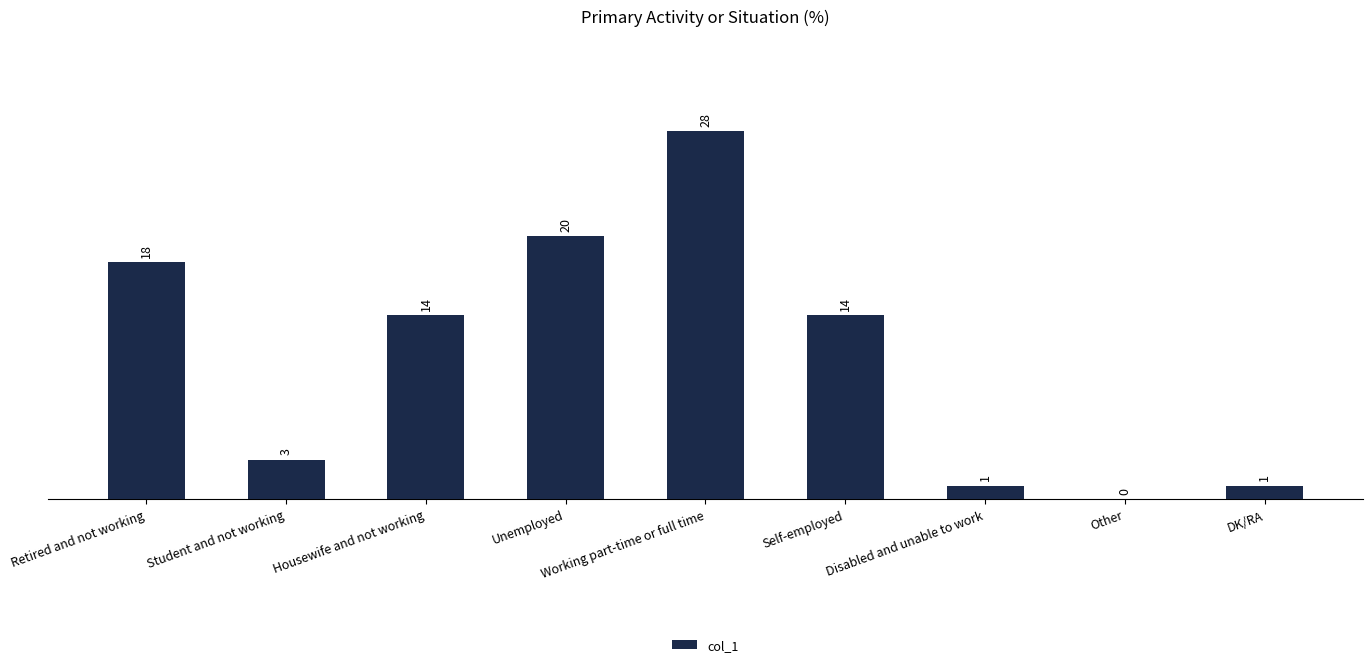

Count the number of data series in this chart.

1